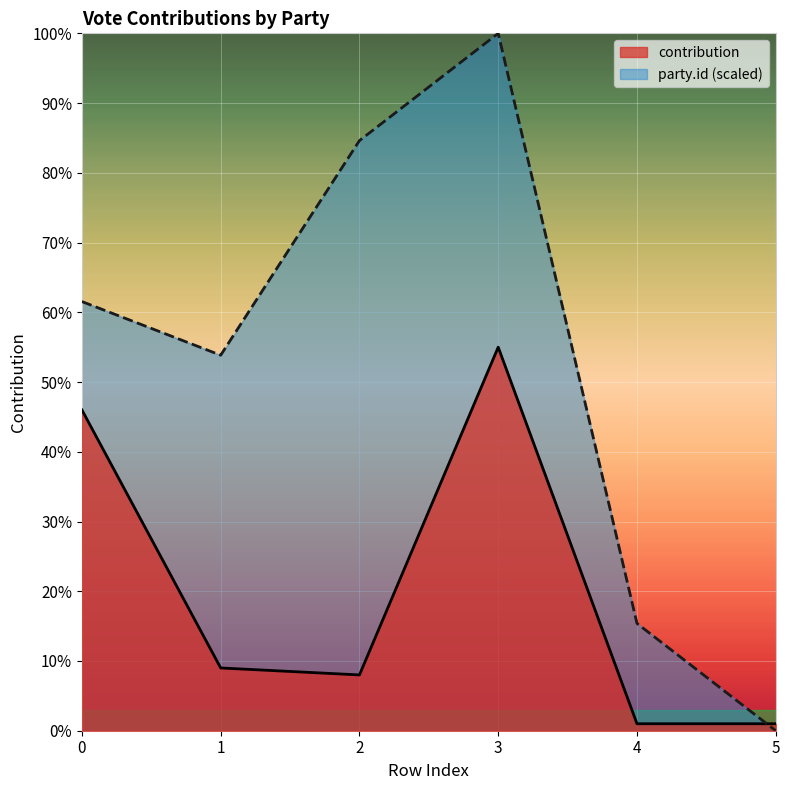

How many series are shown in this chart?

2